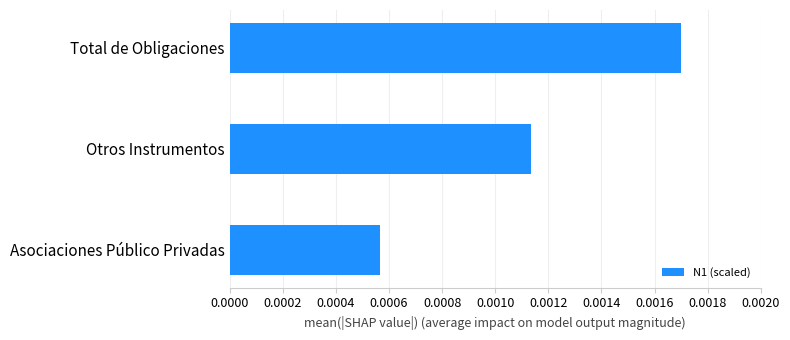

Does the chart contain stacked bars?

No